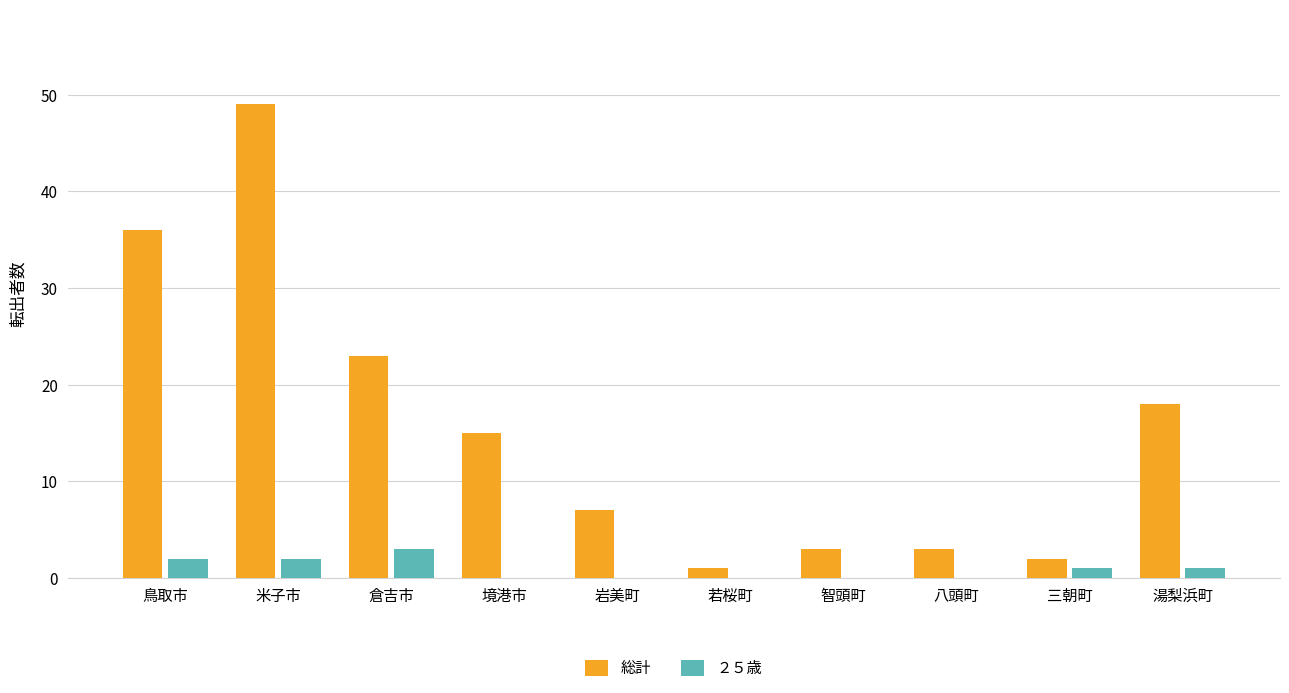

How many series are shown in this chart?

2